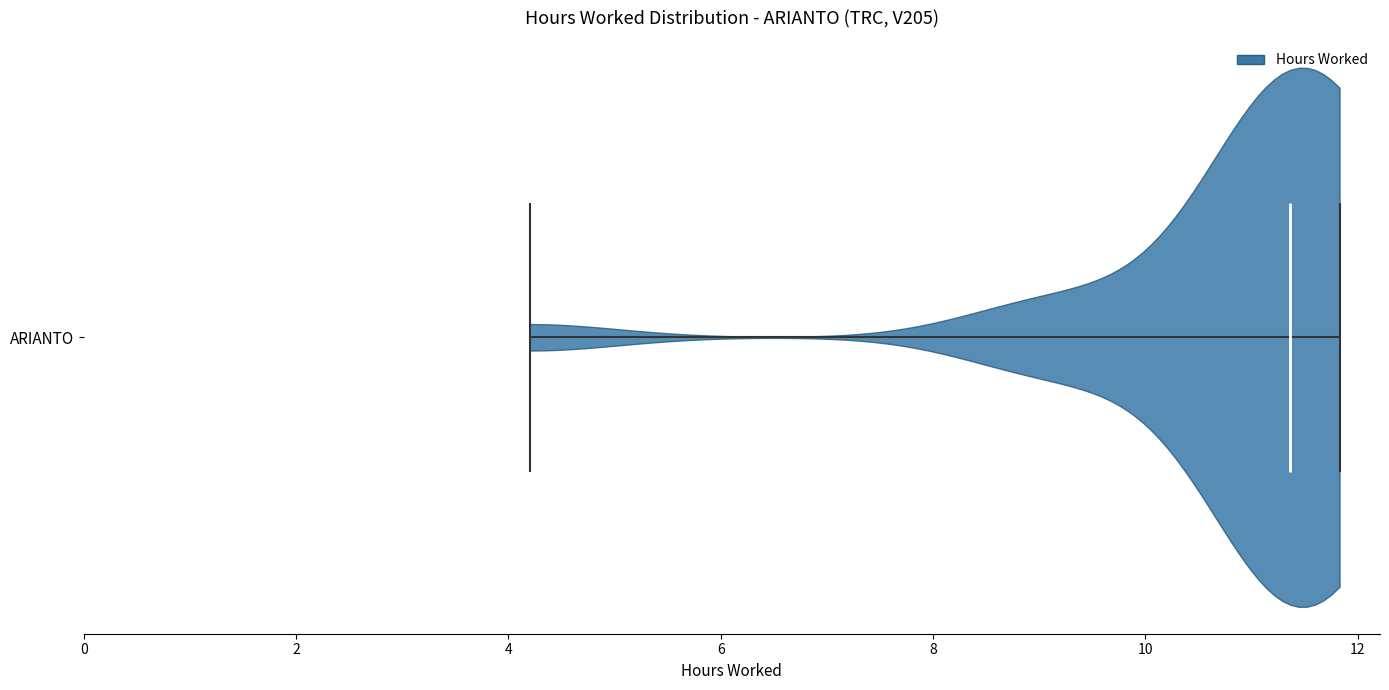

Read this violin plot against the x-axis: where its median line is, and the lowest and highest points the violin reaches. The values are not printed on the chart, so give them approximately, as read against the axis.

median line 11.4, lowest point 4.2, highest point 11.8